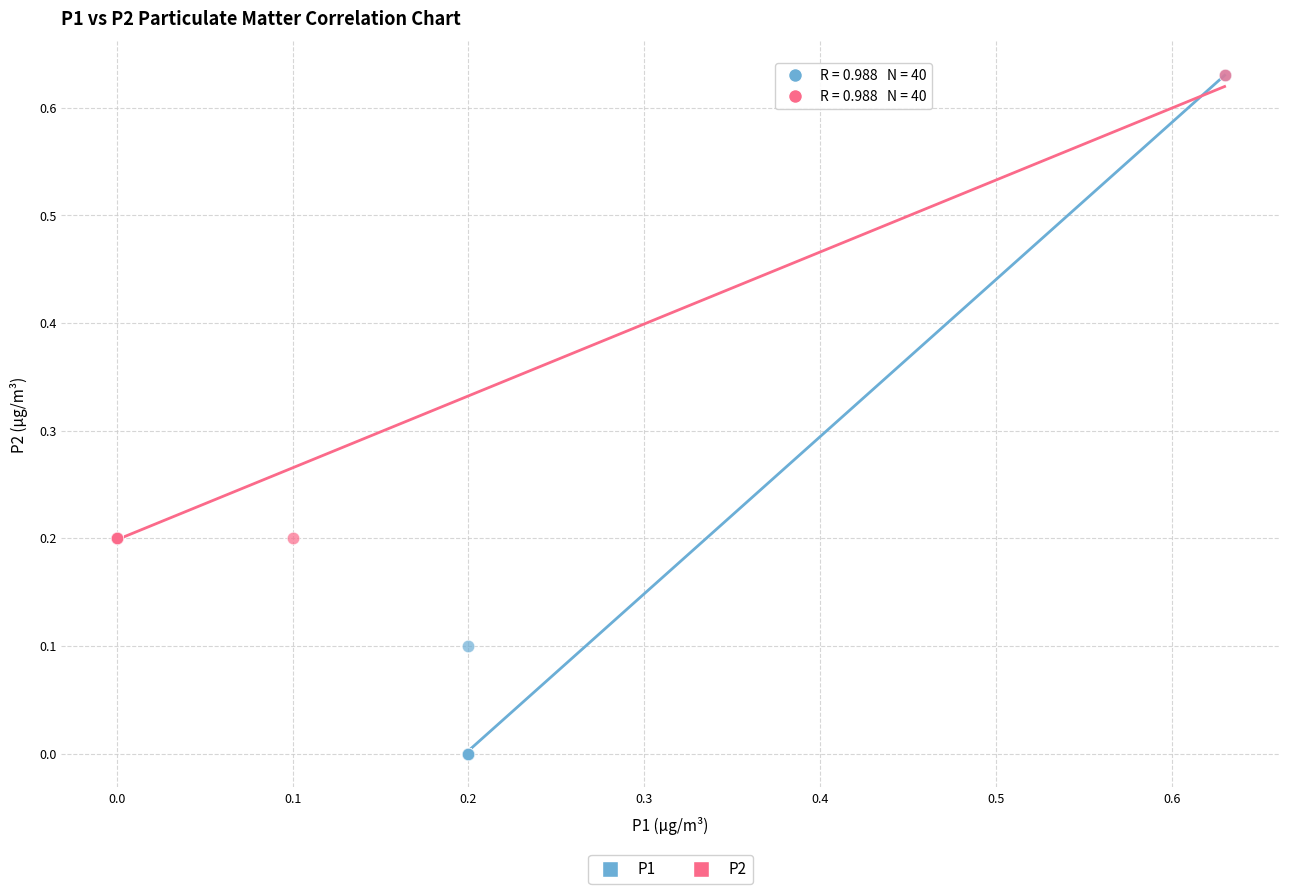

Which series contains the lowest Y value?

P1